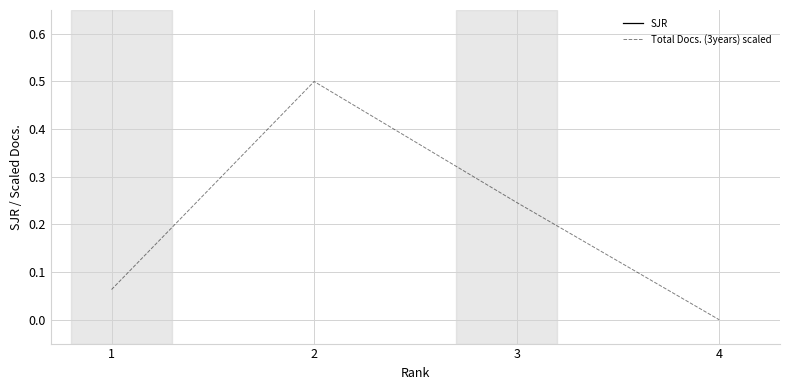

What is the maximum value for Total Docs. (3years) scaled?

0.5